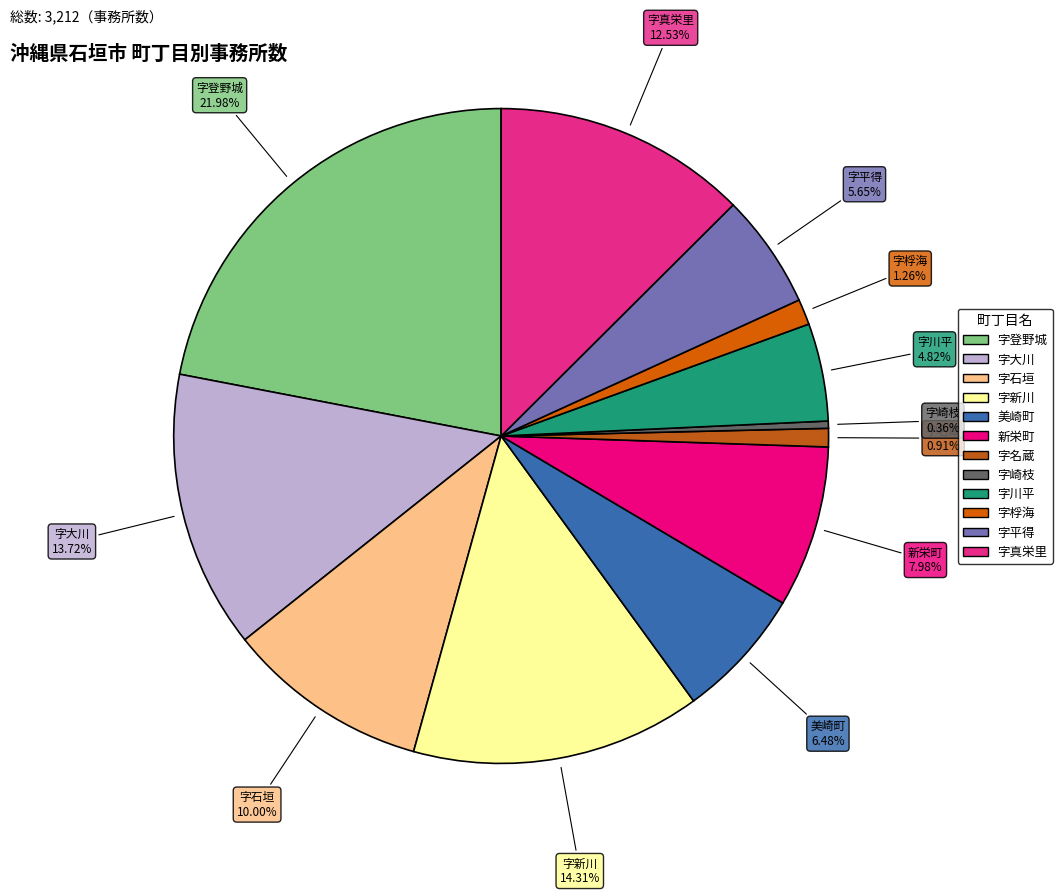

Does 字名蔵 account for over 50% of the chart?

No